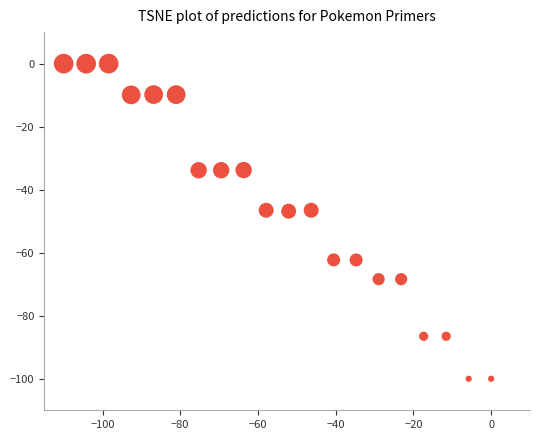

What is the range of X values (max minus min)?

110.0